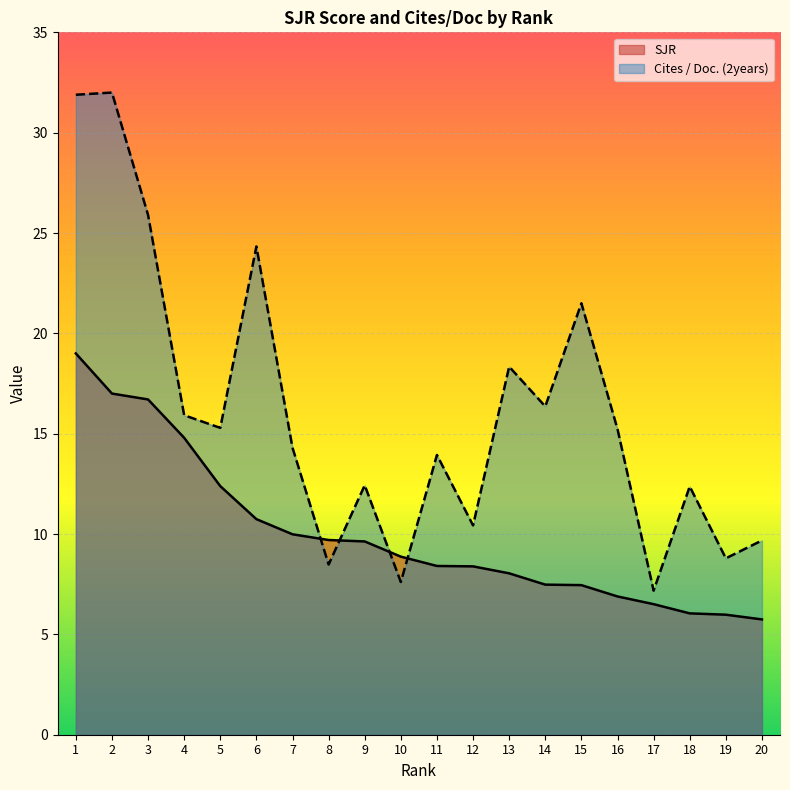

True or false: SJR and Cites / Doc. (2years) cross at least once.

True